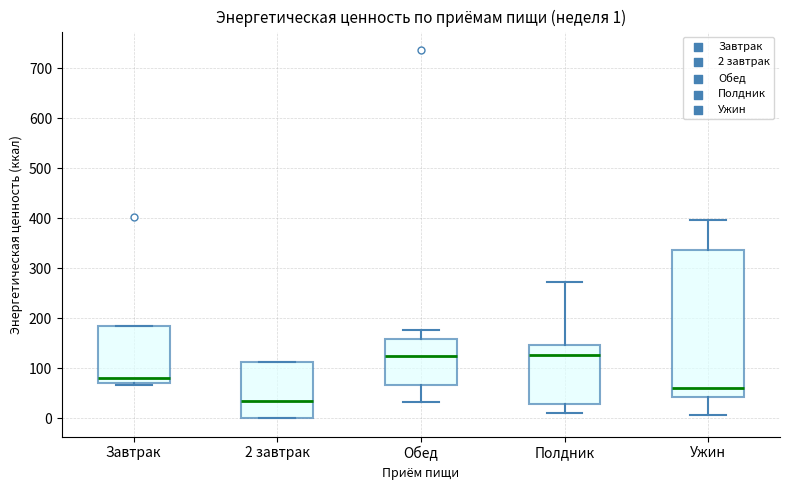

Comparing the boxes themselves (not the whiskers), which one is the tallest?

Ужин